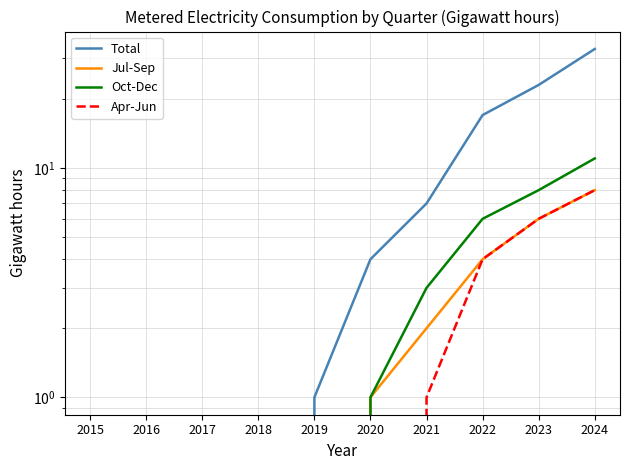

Reading right to left, what are all the values shown in this chart?

Total: 2024=33	2023=23	2022=17	2021=7	2020=4	2019=1	2018=0	2017=0	2016=0	2015=0
Jul-Sep: 2024=8	2023=6	2022=4	2021=2	2020=1	2019=0	2018=0	2017=0	2016=0	2015=0
Oct-Dec: 2024=11	2023=8	2022=6	2021=3	2020=1	2019=0	2018=0	2017=0	2016=0	2015=0
Apr-Jun: 2024=8	2023=6	2022=4	2021=1	2020=0	2019=0	2018=0	2017=0	2016=0	2015=0